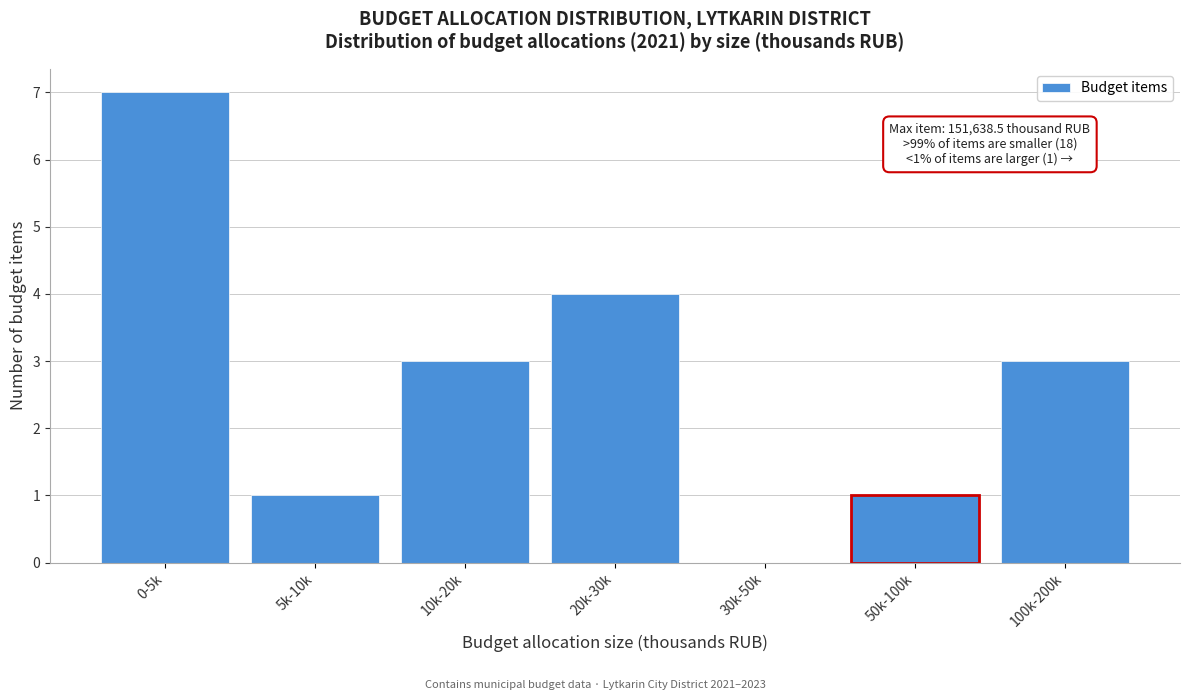

Reading left to right, transcribe all the data shown in this chart.

0-5k=7	5k-10k=1	10k-20k=3	20k-30k=4	30k-50k=0	50k-100k=1	100k-200k=3